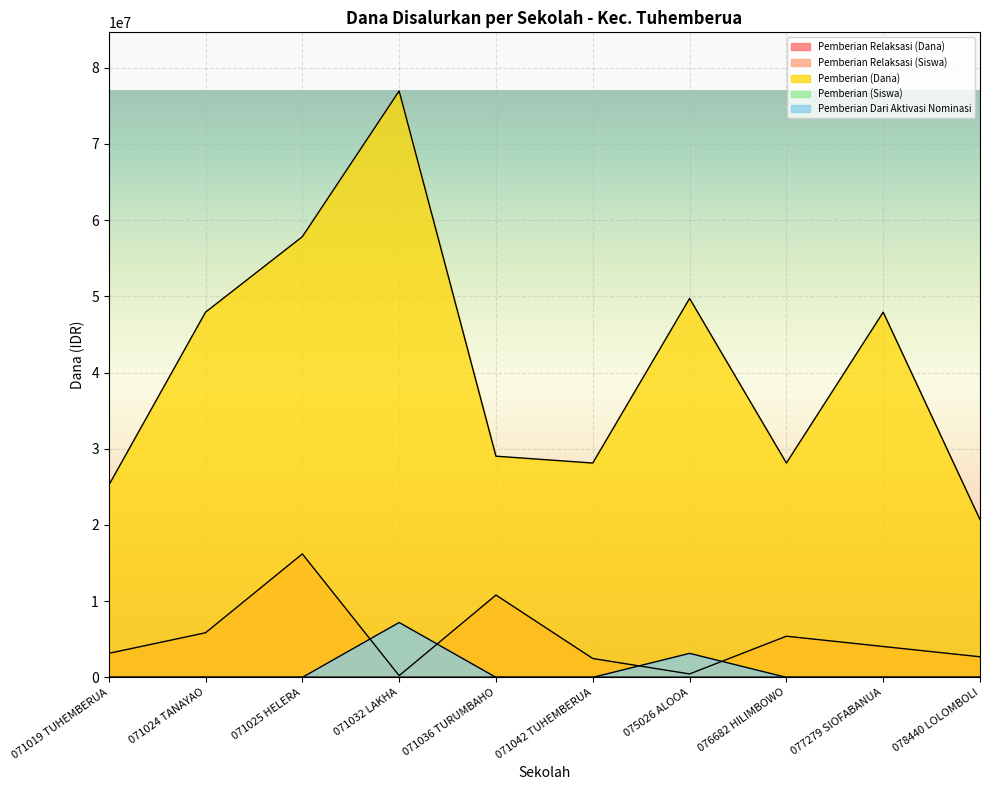

The Pemberian (Siswa) series shows 72 at 071036 TURUMBAHO. True or false?

True